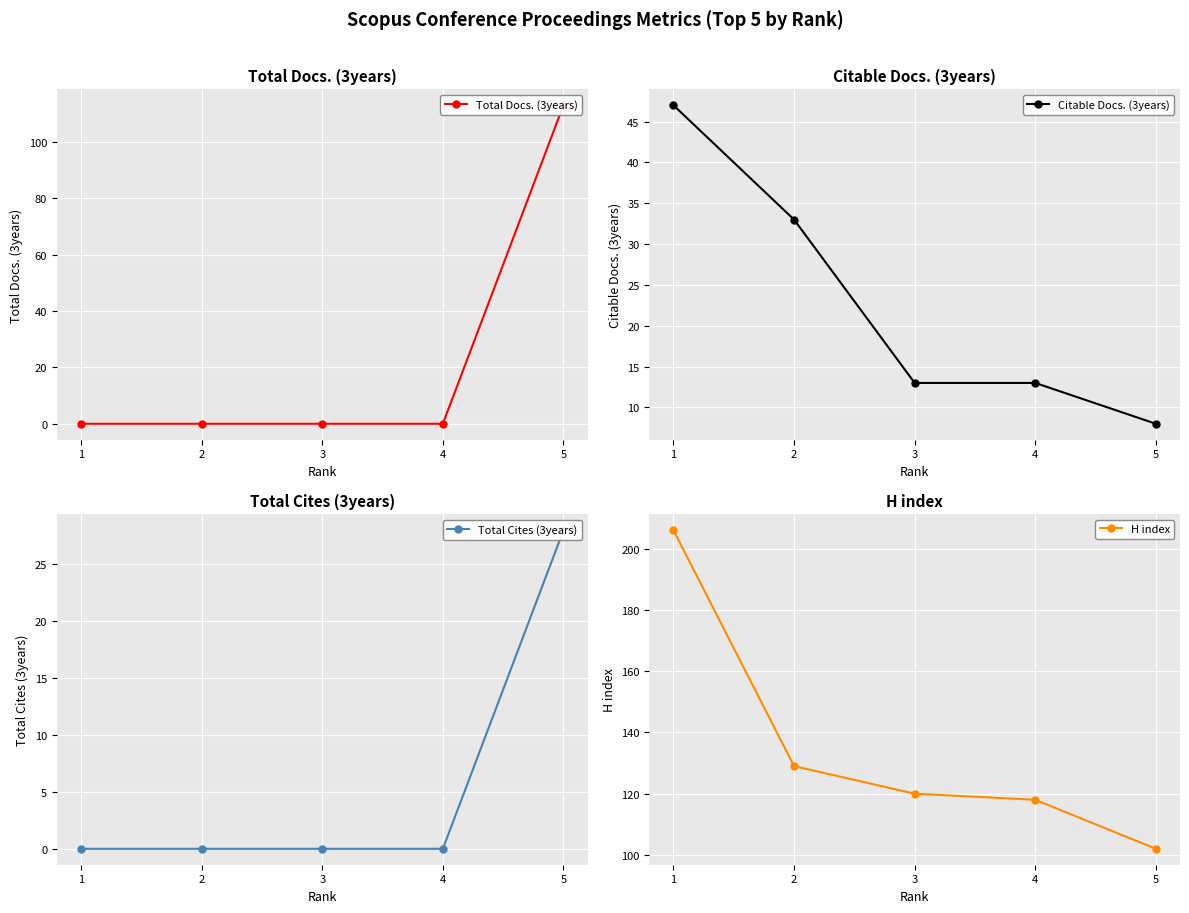

Which series ends up on top after the final intersection of Total Cites (3years) and Citable Docs. (3years)?

Total Cites (3years)